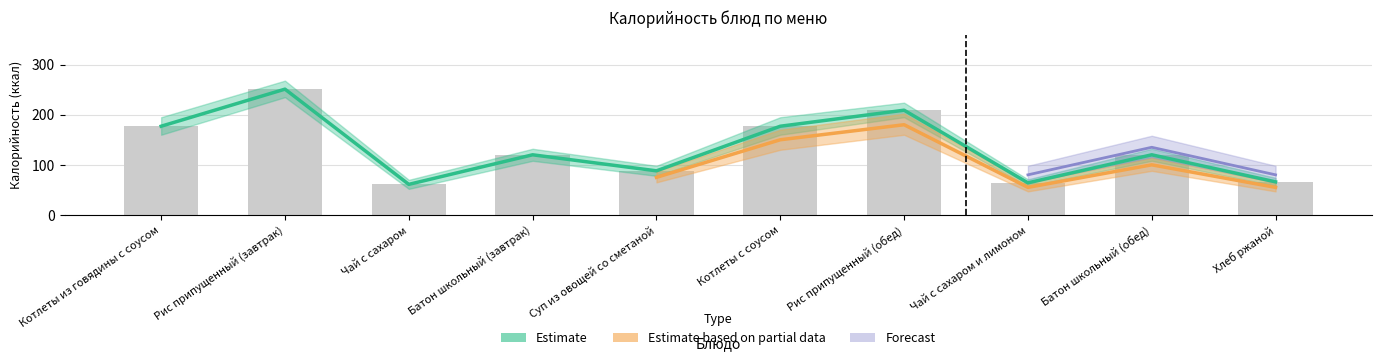

What position from the right is Суп из овощей со сметаной?

6